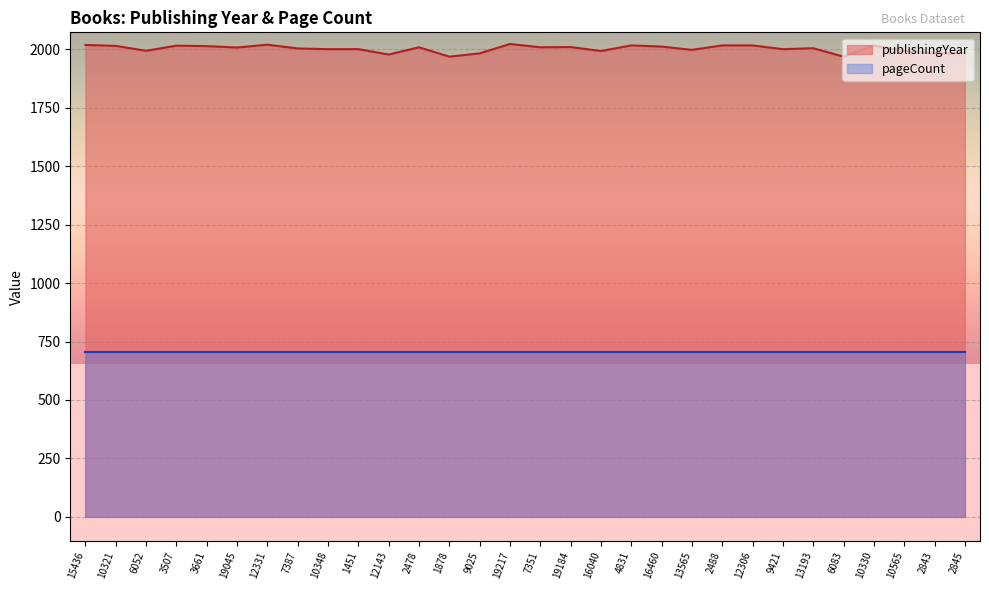

Rank the categories by value from highest to lowest.

19217, 12331, 15436, 4831, 2488, 12306, 10330, 3507, 10321, 3661, 16460, 19184, 2478, 7351, 19045, 13193, 7387, 10348, 1451, 9421, 13565, 6052, 16040, 10565, 2845, 9025, 2843, 12143, 1878, 6083